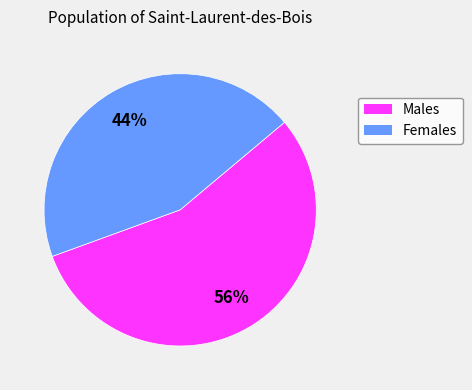

Is there any slice that represents more than half of the pie?

Yes